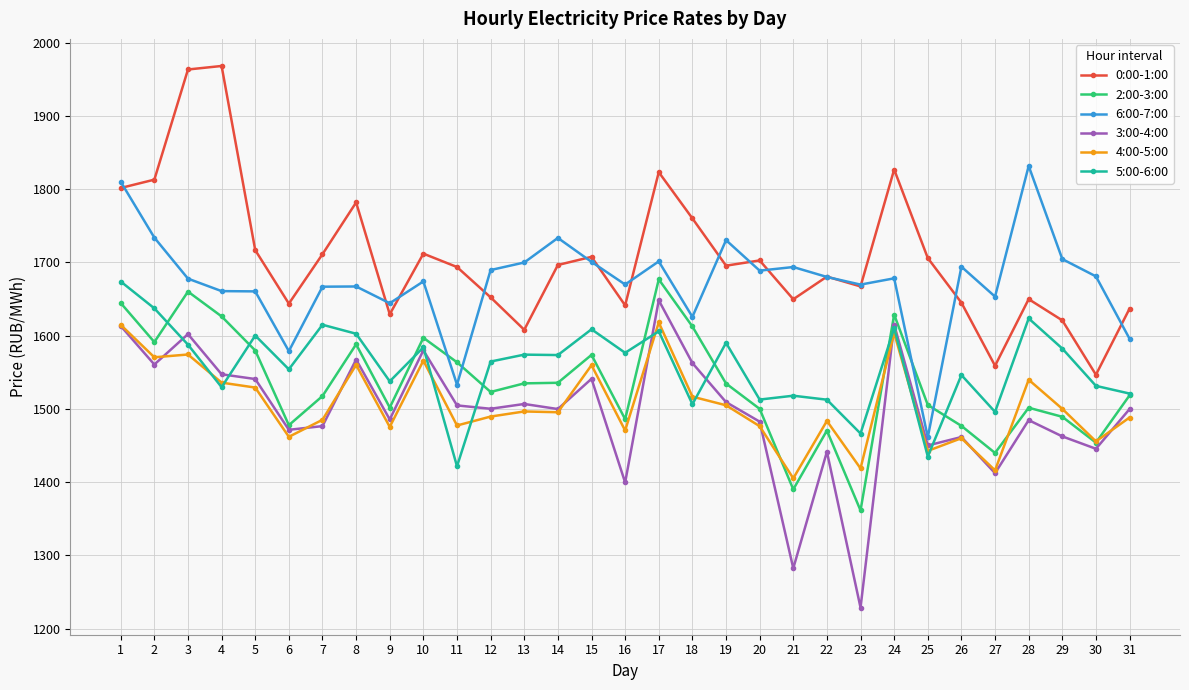

Count the number of categories in the chart.

31